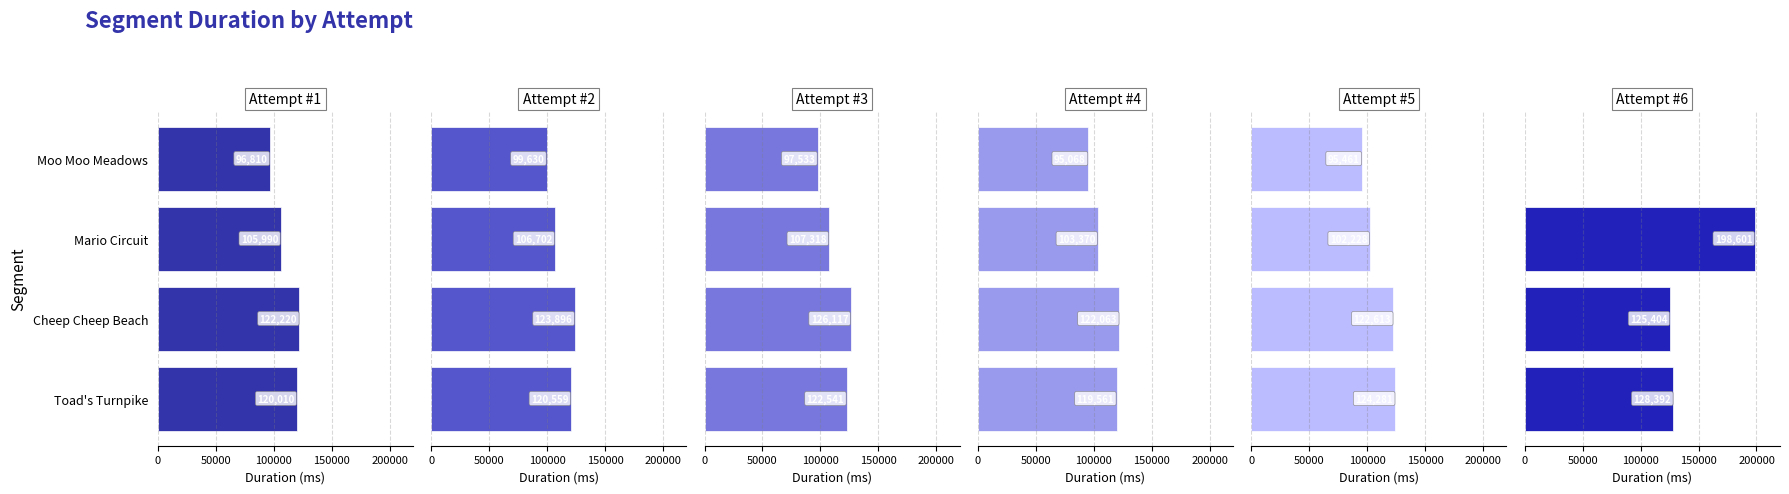

Is it true that Attempt #6 equals 125404 at Cheep Cheep Beach?

True